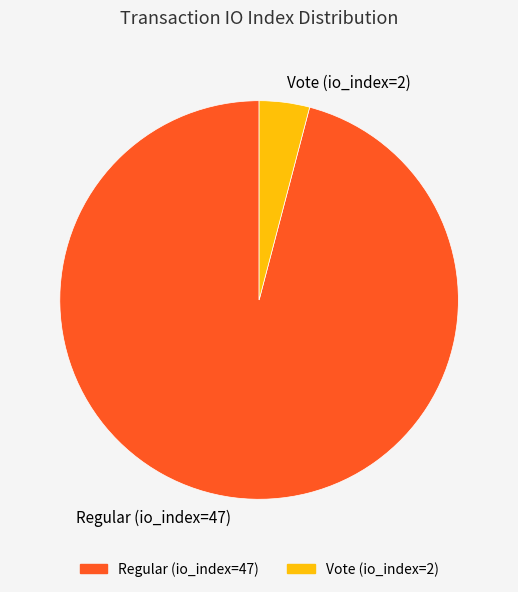

How many slices are in this pie chart?

2